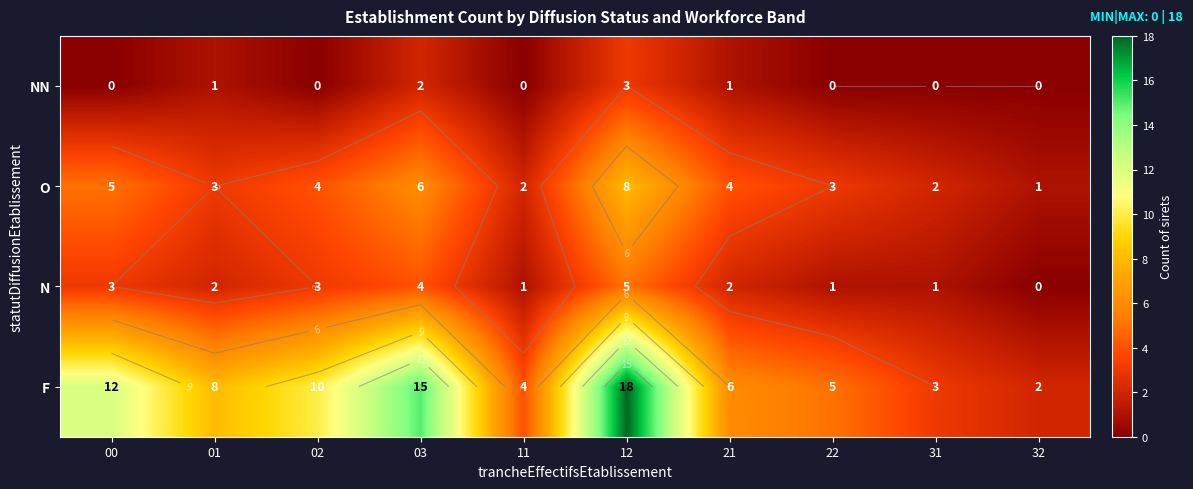

What is the average value of the F series?

8